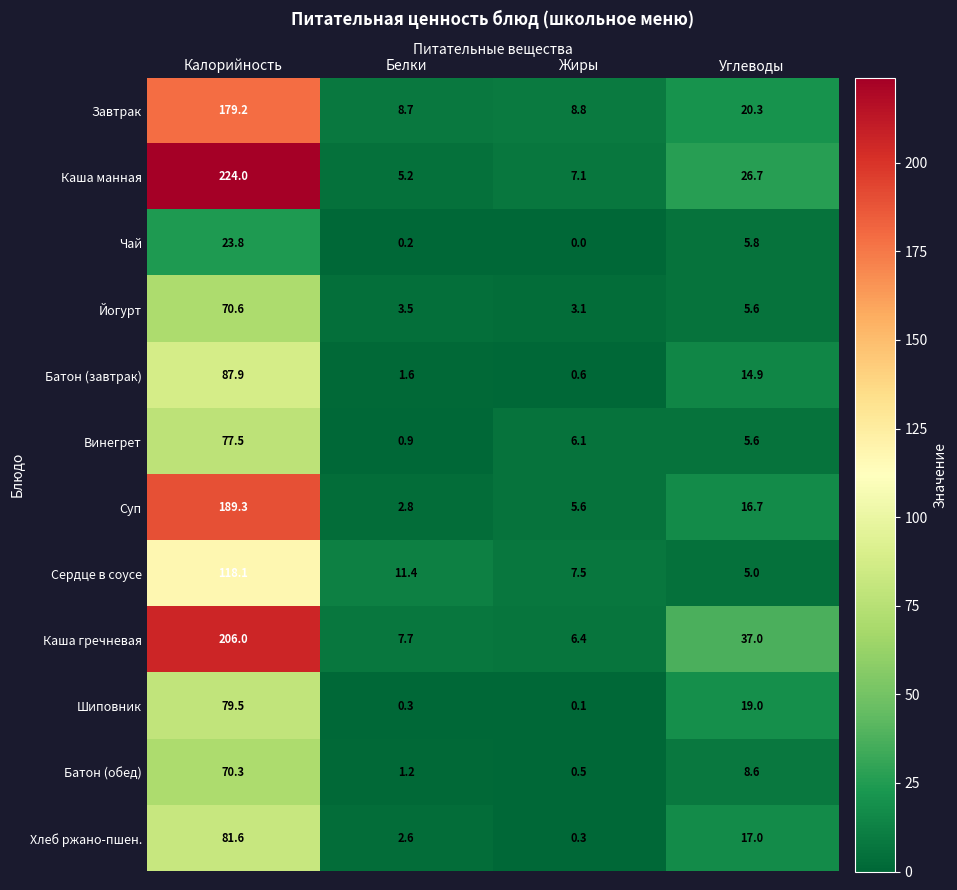

Which series has the largest total across all categories?

Каша манная